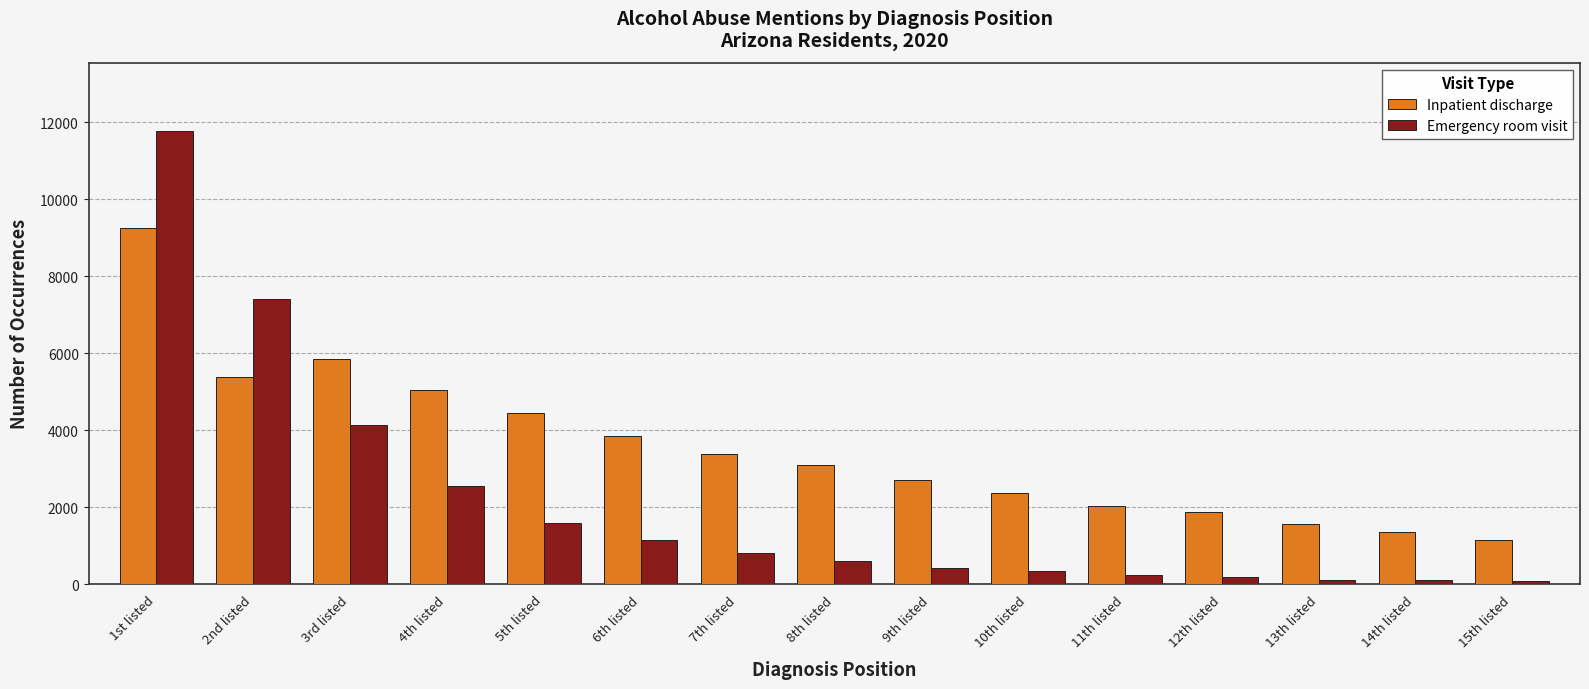

How many categories are shown in the chart?

15